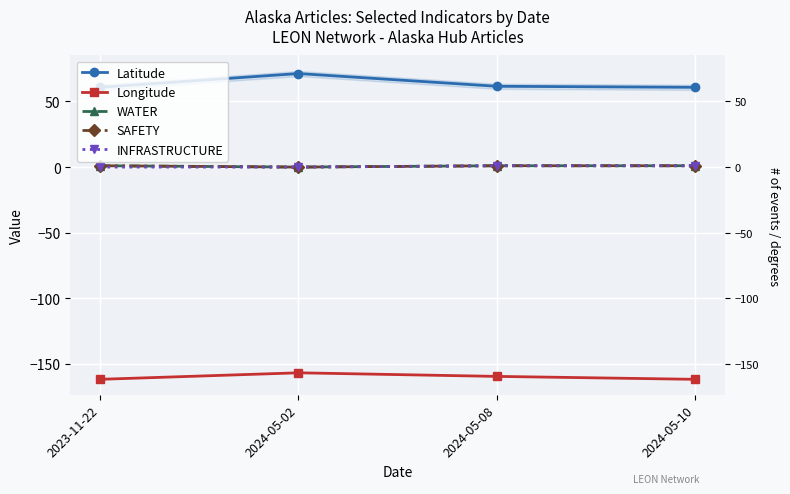

What is the difference between the Latitude values at 2023-11-22 and 2024-05-02?

10.5